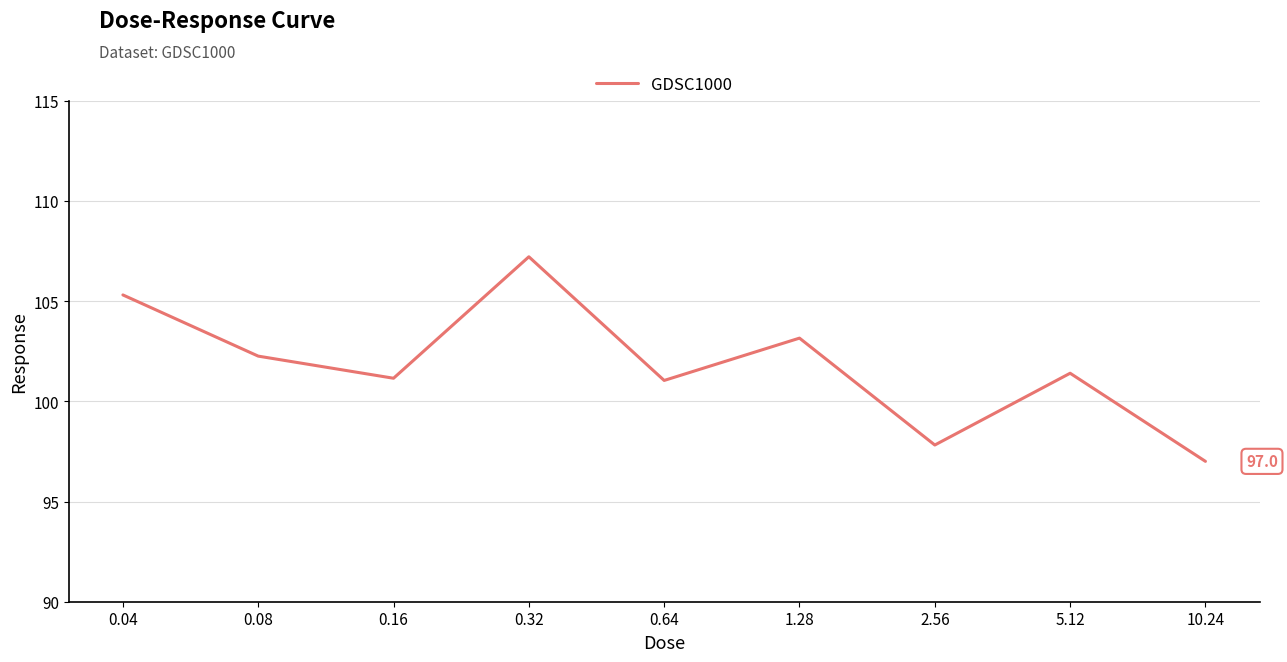

What position from the left is 5.12?

8